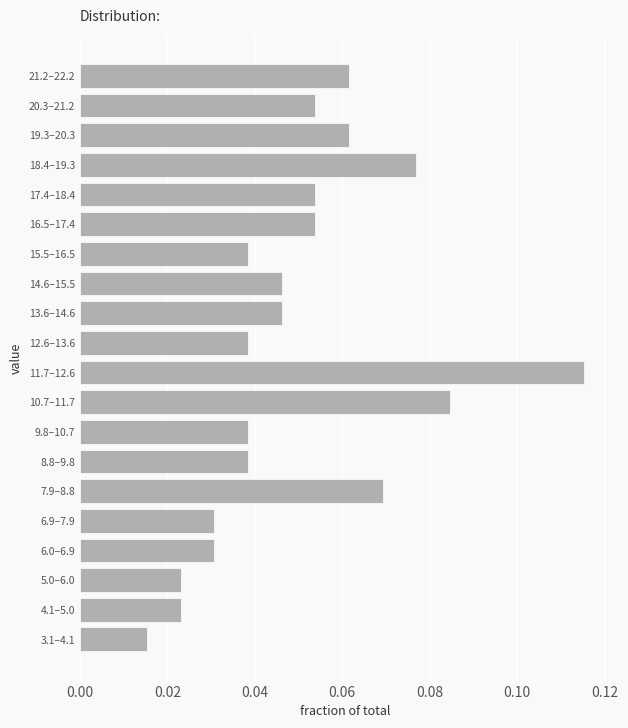

The chart shows a value of 0.0 at 16.5–17.4. True or false?

False